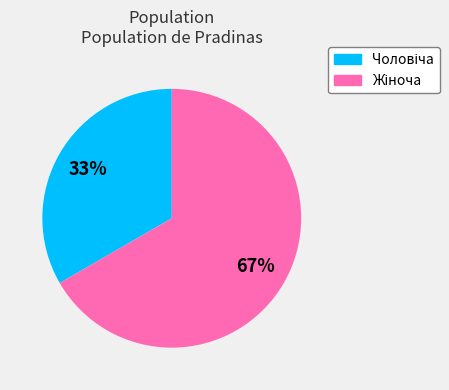

Is there any slice that represents more than half of the pie?

Yes